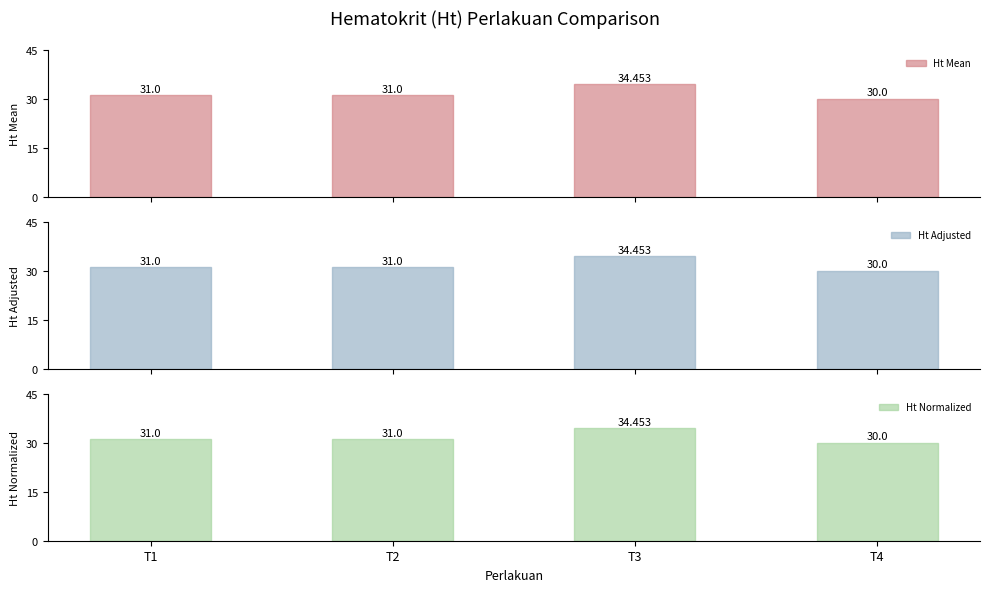

How many groups of bars are there?

4